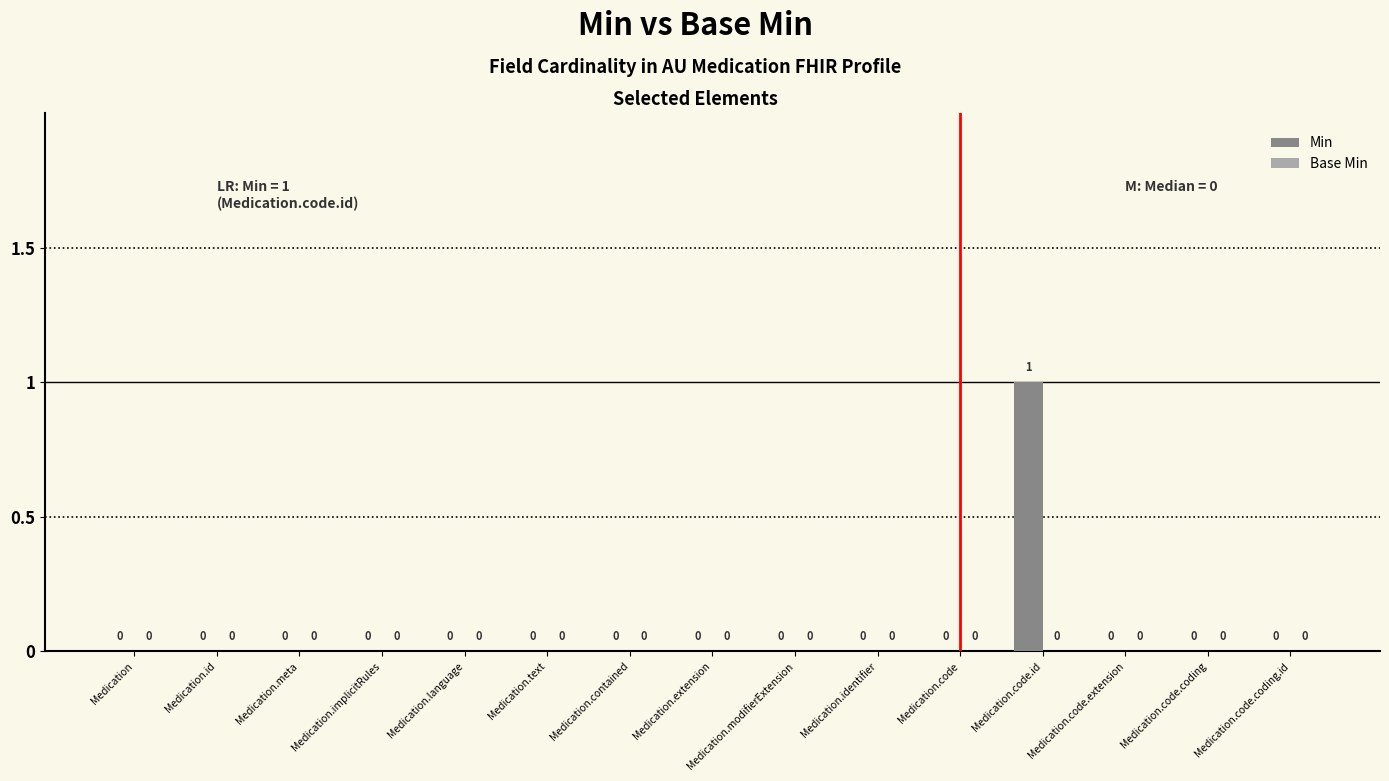

True or false: the data shows 0 at Medication.code.coding.

True